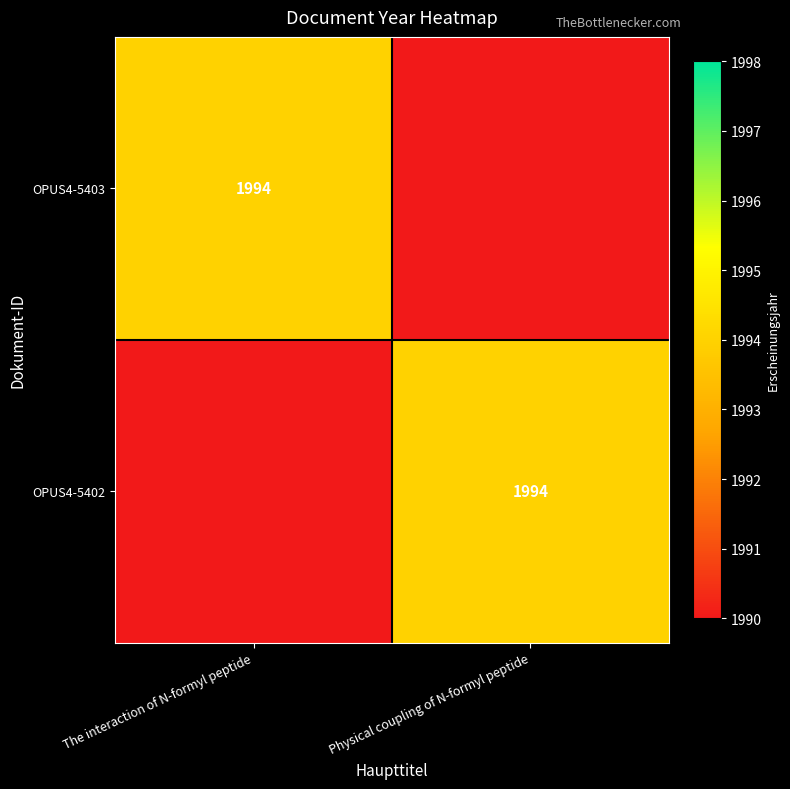

Which category has the highest value across all series?

The interaction of N-formyl peptide